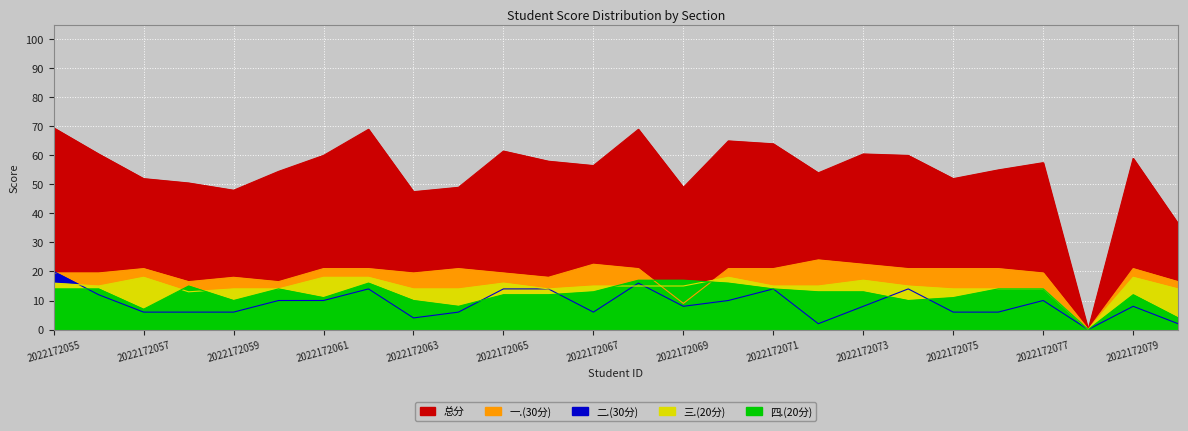

Reading left to right, list all the values displayed in this chart.

总分: 69.5	60.5	52.0	50.5	48.0	54.5	60.0	69.0	47.5	49.0	61.5	58.0	56.5	69.0	49.0	65.0	64.0	54.0	60.5	60.0	52.0	55.0	57.5	0.0	59.0	36.5
一.(30分): 19.5	19.5	21.0	16.5	18.0	16.5	21.0	21.0	19.5	21.0	19.5	18.0	22.5	21.0	9.0	21.0	21.0	24.0	22.5	21.0	21.0	21.0	19.5	0.0	21.0	16.5
二.(30分): 20.0	12.0	6.0	6.0	6.0	10.0	10.0	14.0	4.0	6.0	14.0	14.0	6.0	16.0	8.0	10.0	14.0	2.0	8.0	14.0	6.0	6.0	10.0	0.0	8.0	2.0
三.(20分): 16.0	15.0	18.0	13.0	14.0	14.0	18.0	18.0	14.0	14.0	16.0	14.0	15.0	15.0	15.0	18.0	15.0	15.0	17.0	15.0	14.0	14.0	14.0	0.0	18.0	14.0
四.(20分): 14.0	14.0	7.0	15.0	10.0	14.0	11.0	16.0	10.0	8.0	12.0	12.0	13.0	17.0	17.0	16.0	14.0	13.0	13.0	10.0	11.0	14.0	14.0	0.0	12.0	4.0